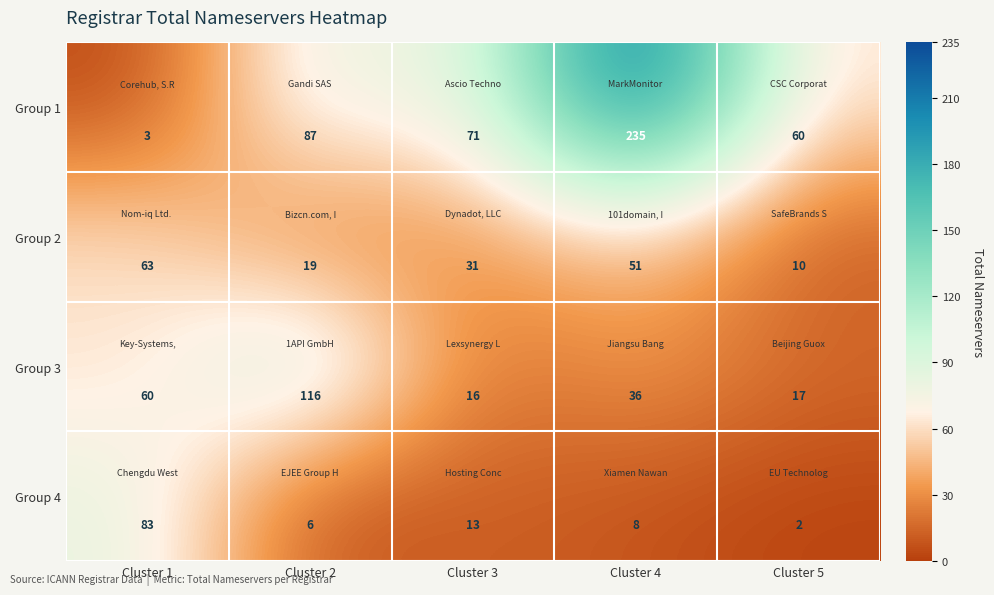

Which series has the largest range (max minus min)?

Group 1